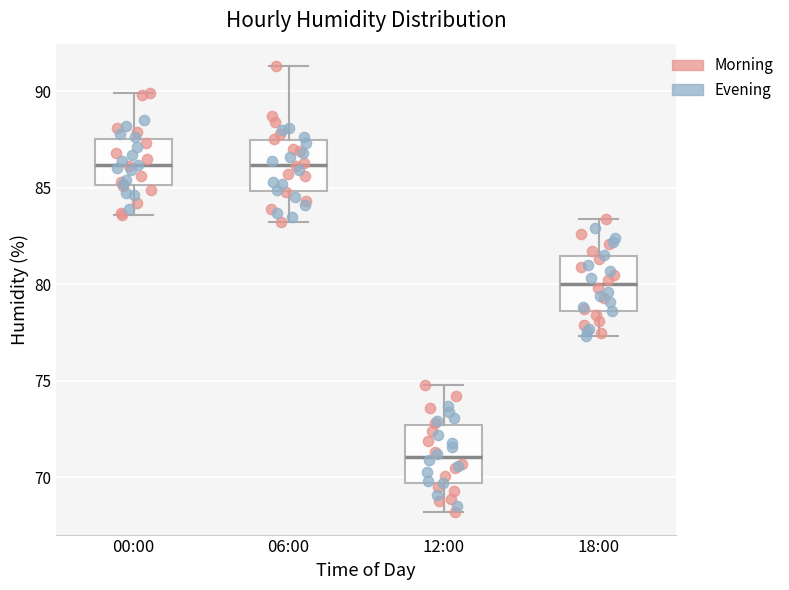

Reading left to right, transcribe this box plot: for each box, give where its median line is, the range the box spans, and where its two whiskers end, as read against the y-axis. The values are not printed on the chart, so give them approximately, as read against the axis.

00:00: median 86.0, box 85.0 to 87.5, whiskers 83.5 to 90.0
06:00: median 86.0, box 85.0 to 87.5, whiskers 83.0 to 91.5
12:00: median 71.0, box 69.5 to 72.5, whiskers 68.0 to 75.0
18:00: median 80.0, box 78.5 to 81.5, whiskers 77.5 to 83.5